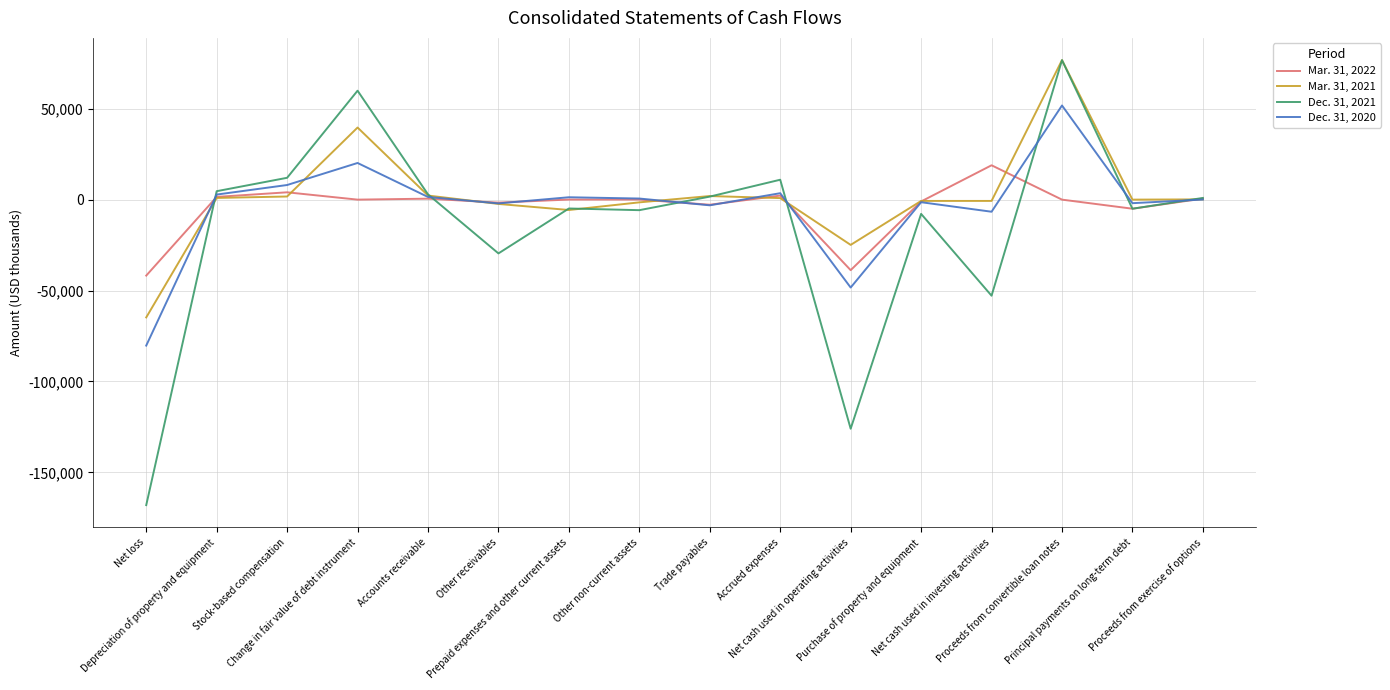

What position from the left is Accrued expenses?

10